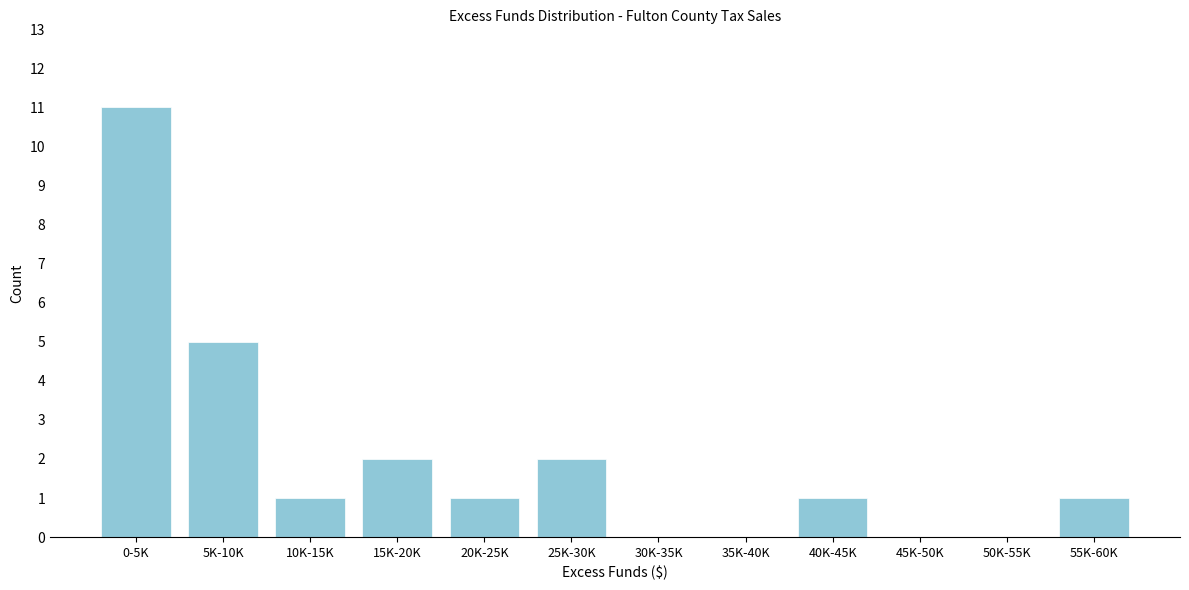

Reading left to right, list all the values displayed in this chart.

0-5K=11	5K-10K=5	10K-15K=1	15K-20K=2	20K-25K=1	25K-30K=2	30K-35K=0	35K-40K=0	40K-45K=1	45K-50K=0	50K-55K=0	55K-60K=1